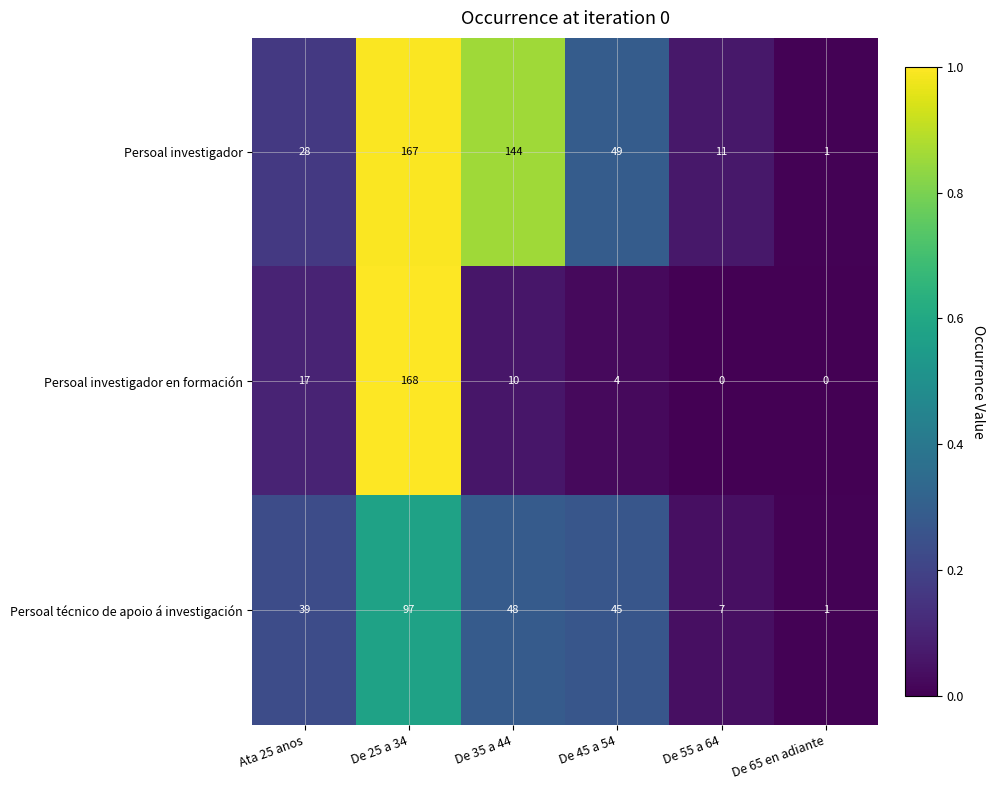

What is the difference between the second highest and minimum values in the Persoal investigador en formación series?

17